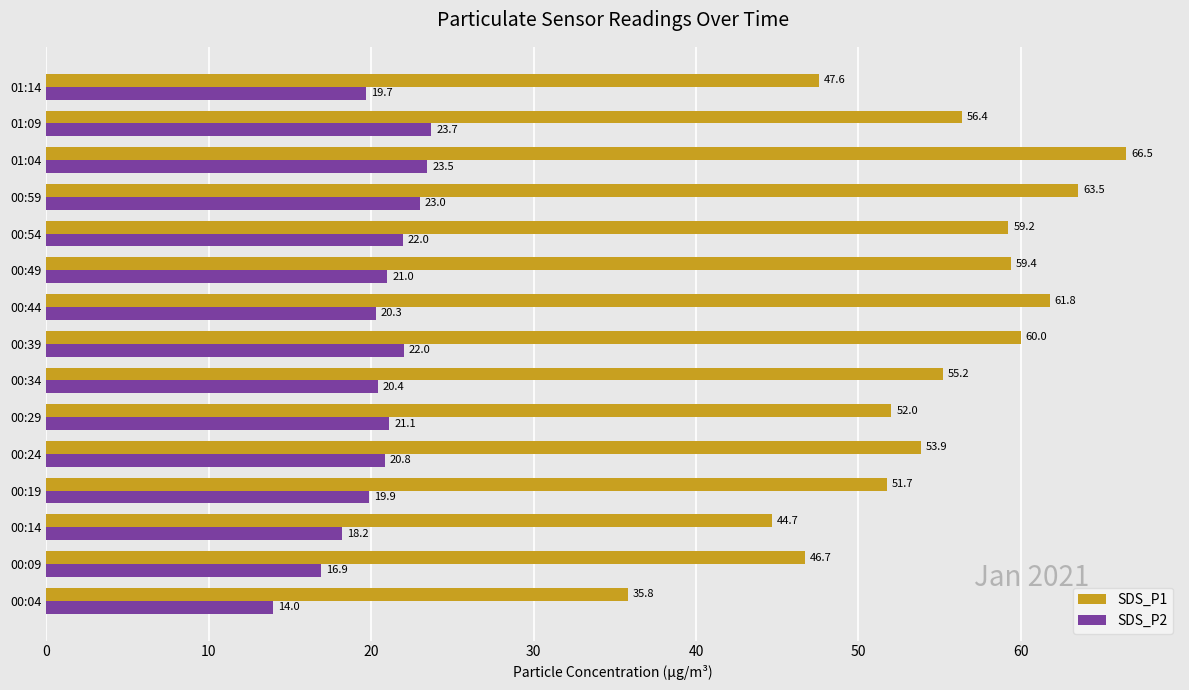

What is the difference between the second highest and minimum values in the SDS_P2 series?

9.5